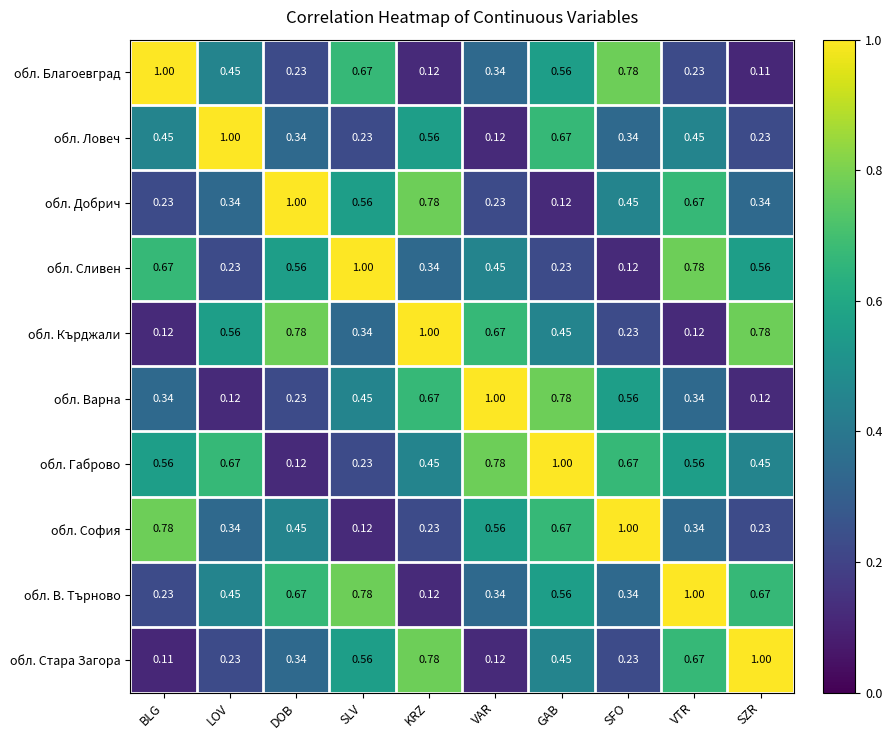

At which label does обл. Ловеч reach its minimum?

VAR